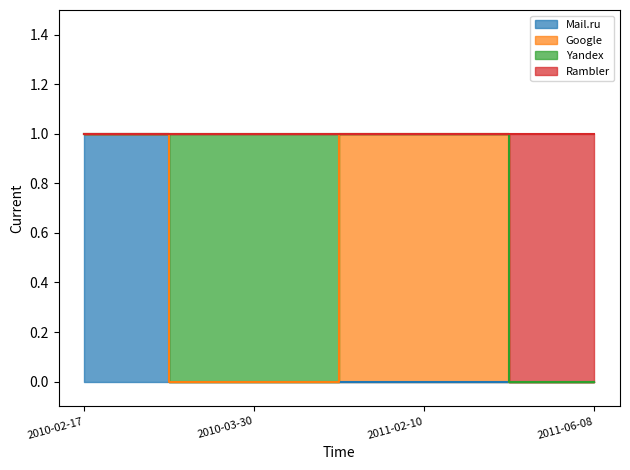

What is the average value of the Rambler series?

1